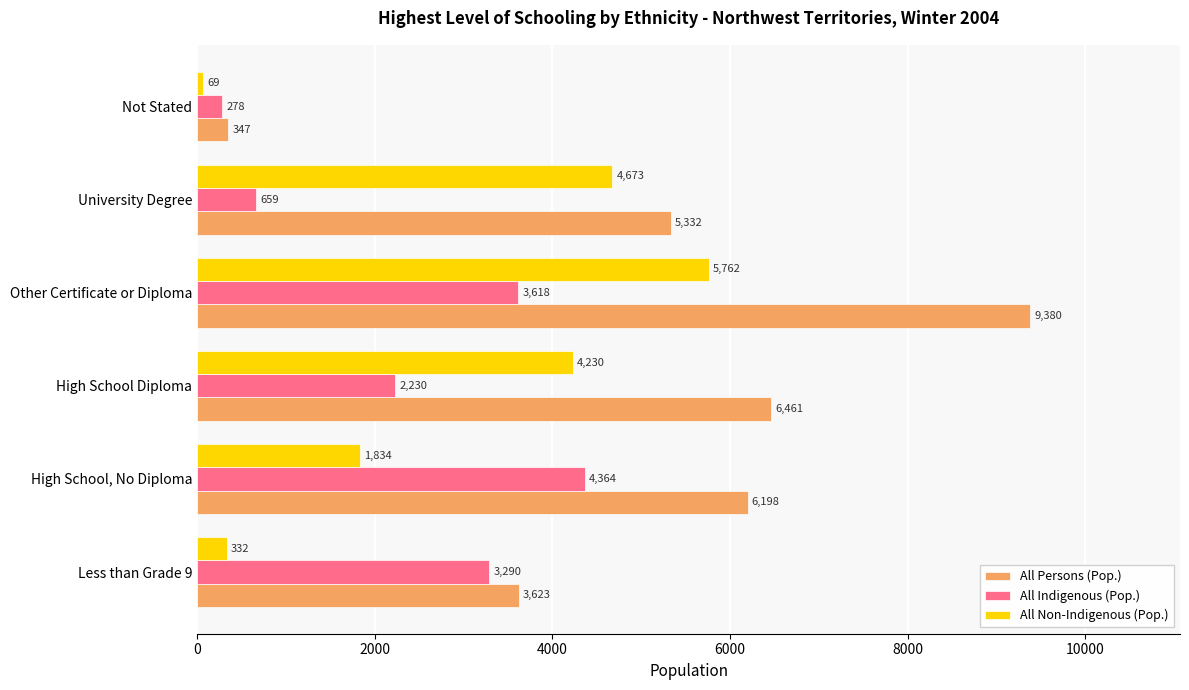

What is the sum of all All Persons (Pop.) values?

31341